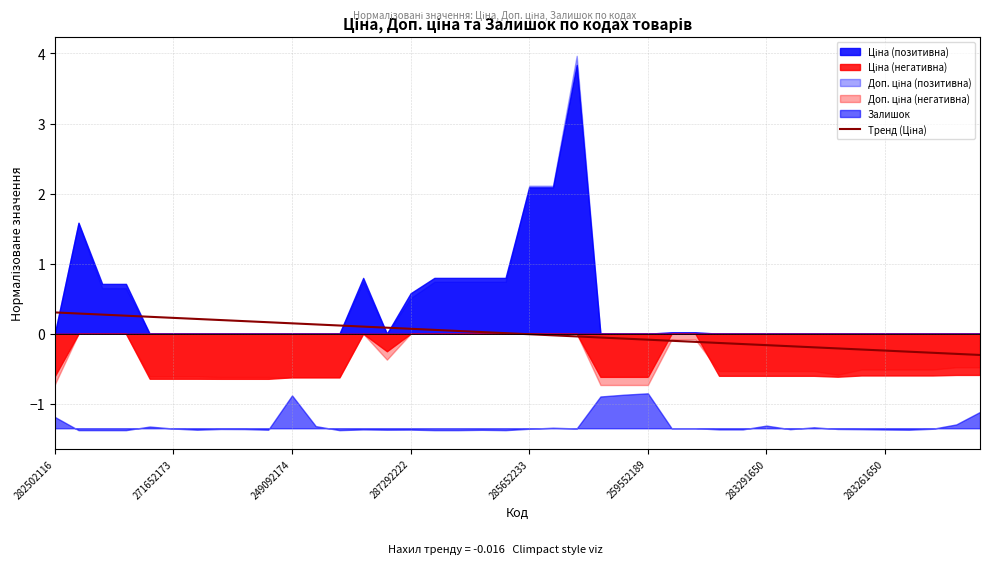

How many values are below 0?

20